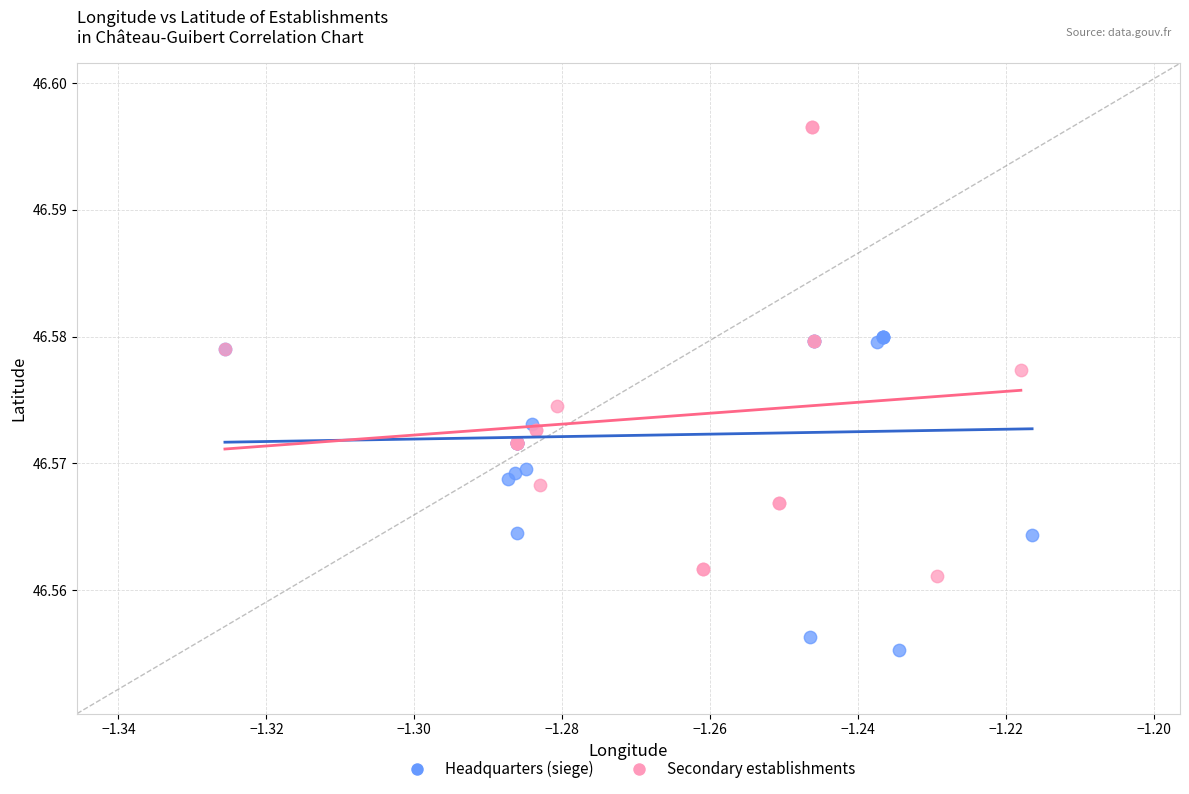

Which series contains the lowest Y value?

Headquarters (siege)